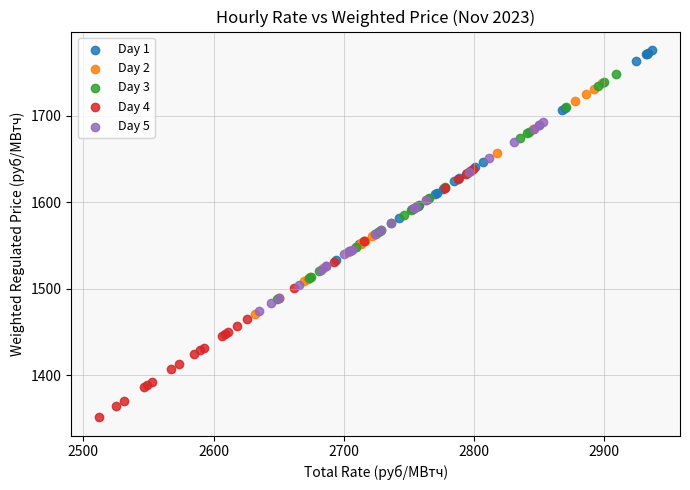

Which series has the largest Y range (max minus min)?

Day 4